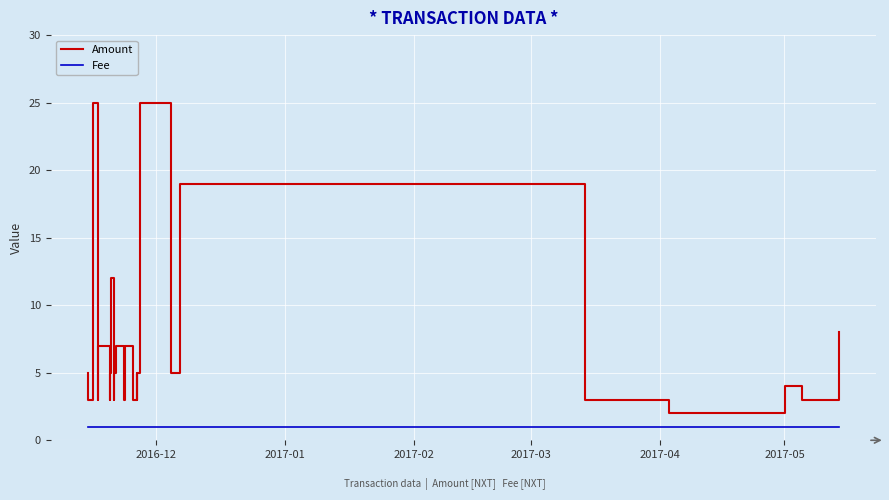

Which series has the largest total across all categories?

Amount